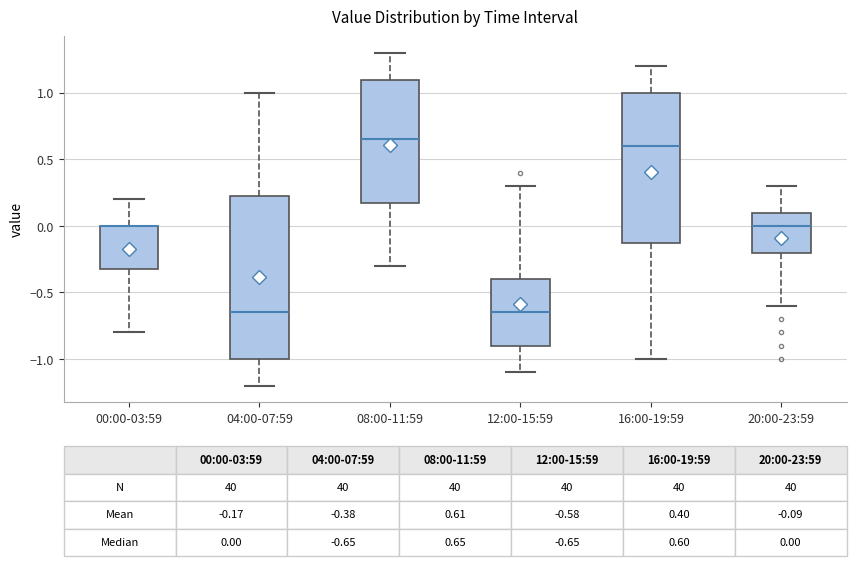

Which box is the tallest, from its lower edge to its upper edge?

04:00-07:59